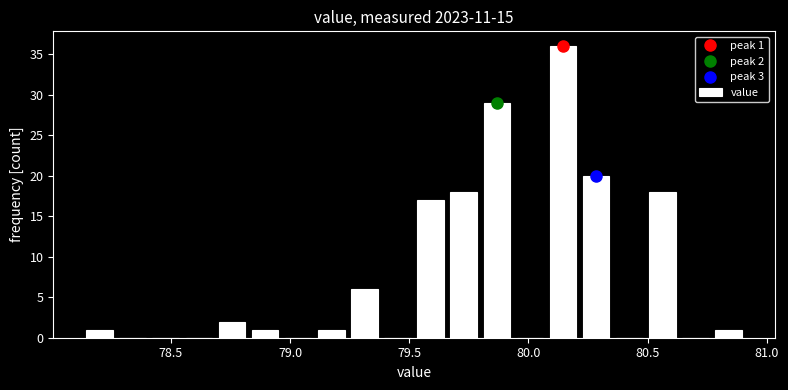

Around what value on the x-axis is the tallest bar? Give the approximate position of its centre, as read against the axis.

80.15